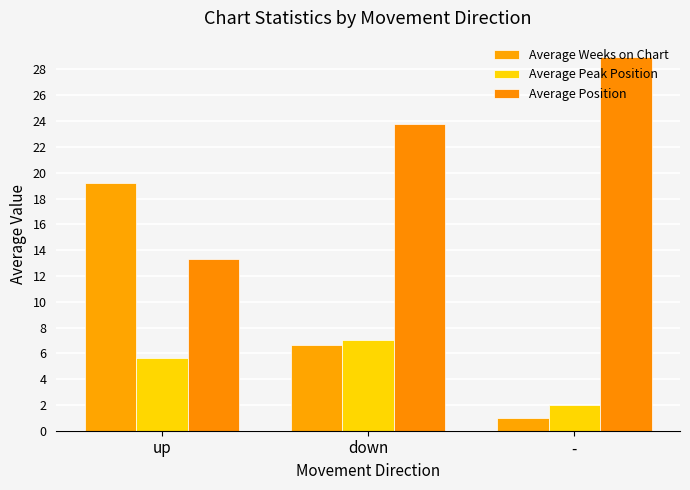

Does the chart contain stacked bars?

No